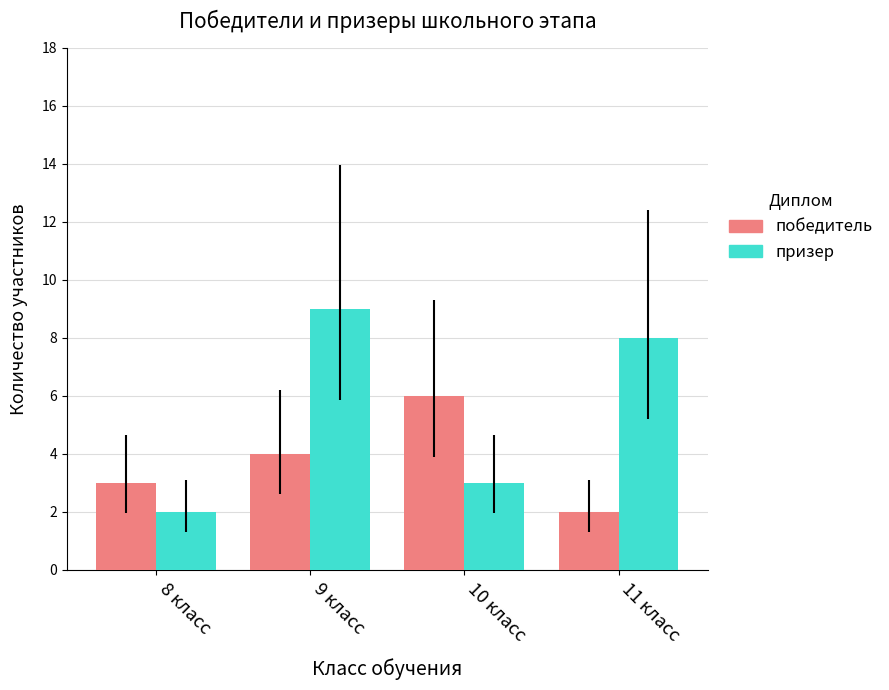

Reading right to left, list all the values displayed in this chart.

победитель: 11 класс=2	10 класс=6	9 класс=4	8 класс=3
призер: 11 класс=8	10 класс=3	9 класс=9	8 класс=2